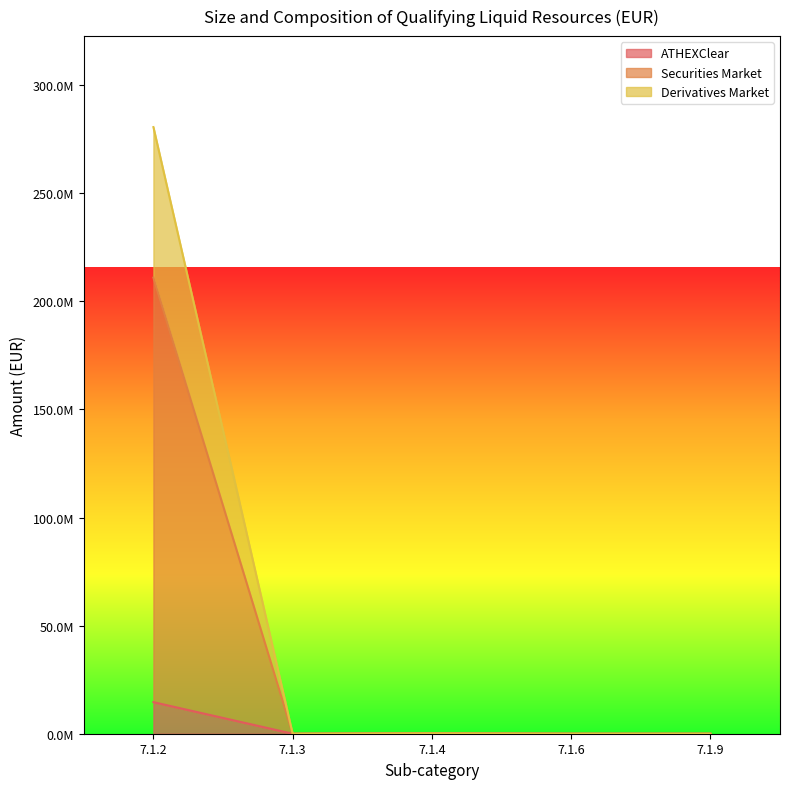

Count the number of categories in the chart.

5